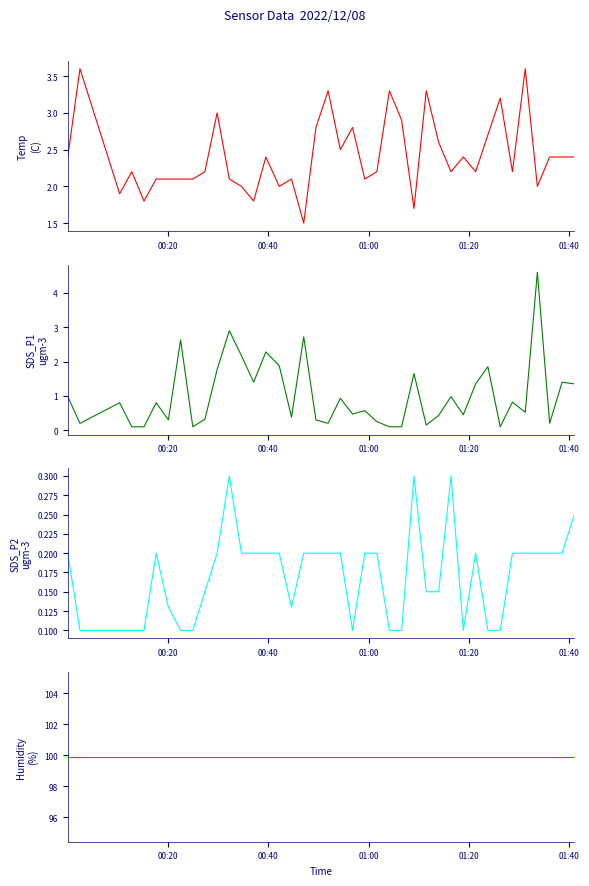

Does the chart have visible grid lines?

No